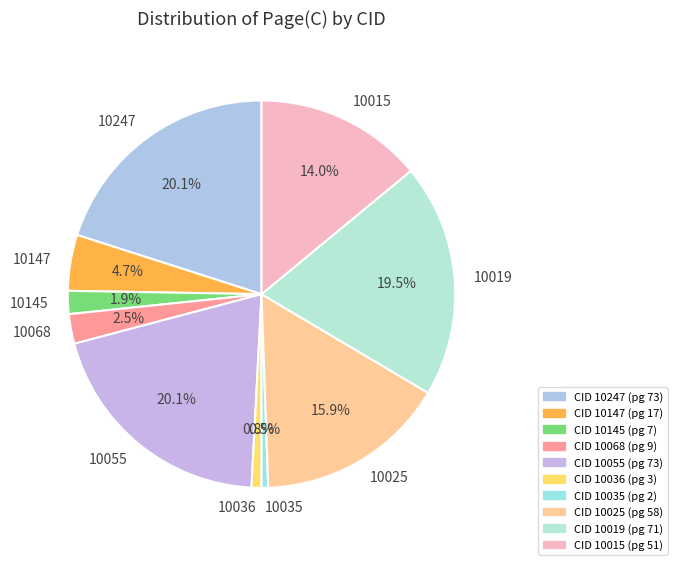

Does any single category account for the majority?

No